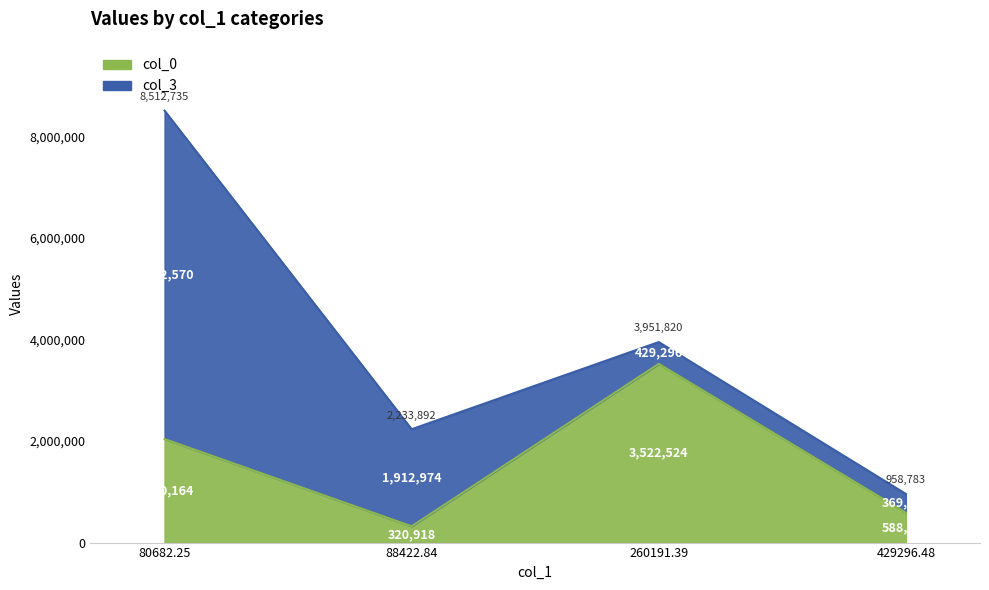

What is the difference between the second highest and second lowest values?

1451200.2